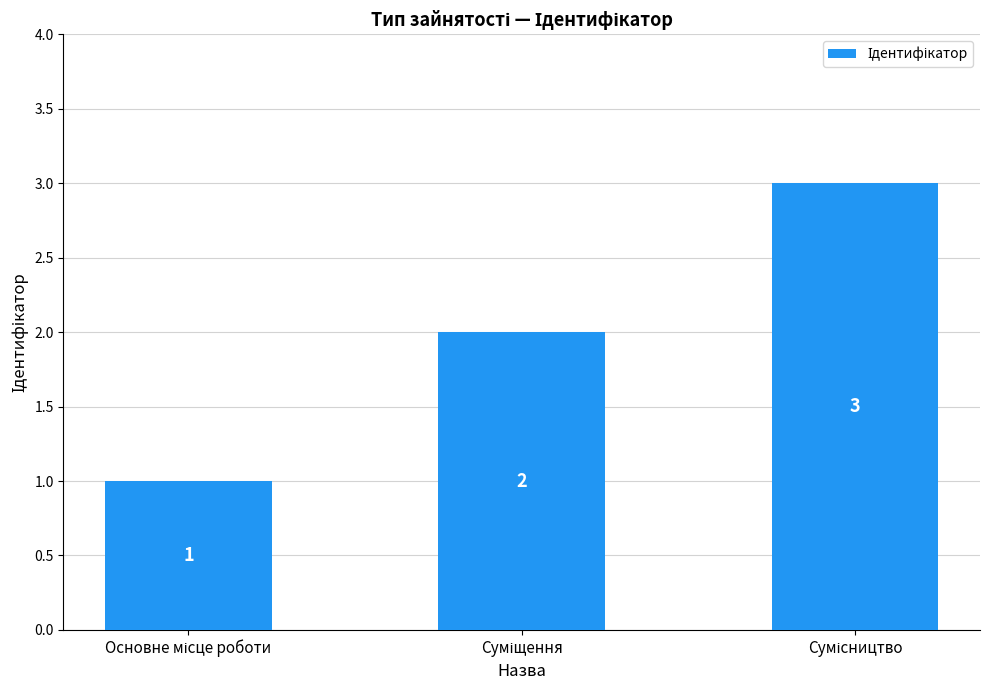

How many values are between 1 and 3?

3